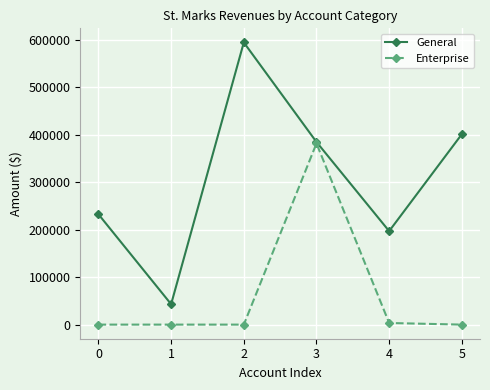

The General series shows 65646 at 1. True or false?

False